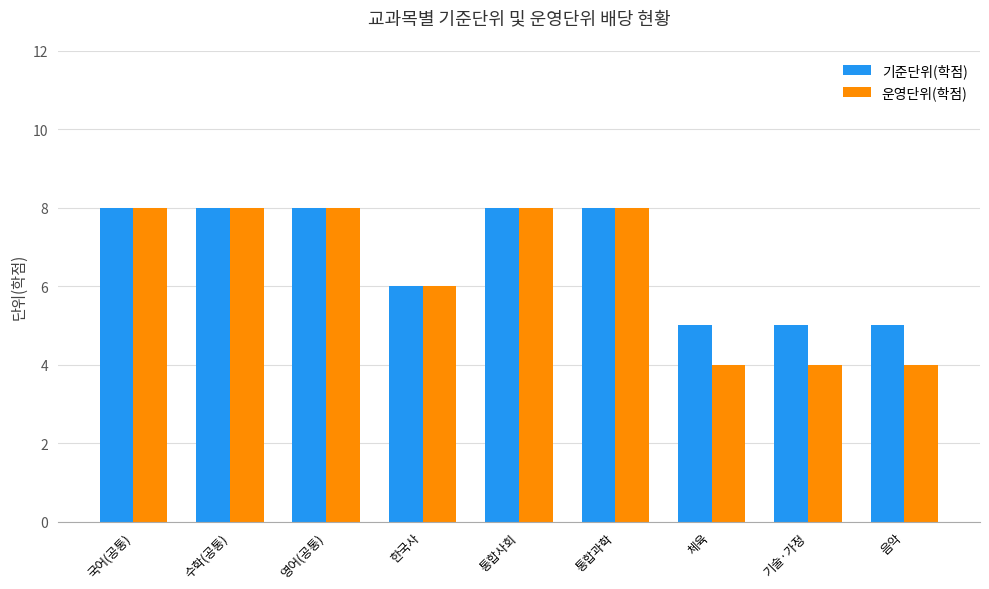

Are the bars horizontal?

No